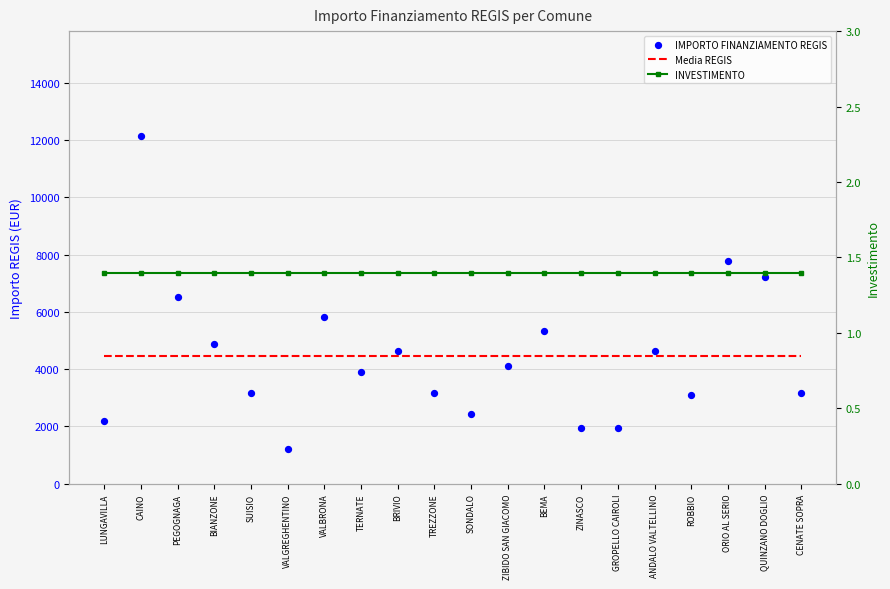

What is the total value across all series at ROBBIO?

7548.7